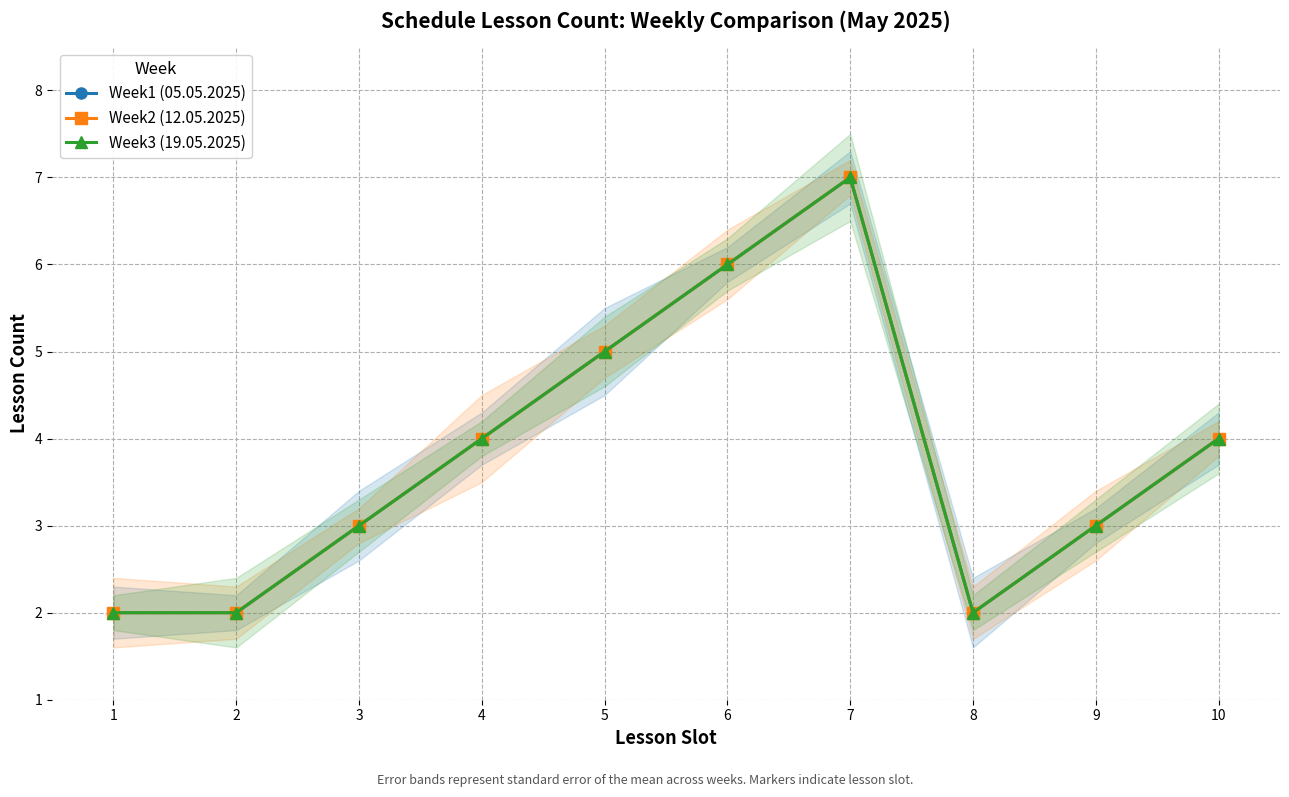

Is the value of Week2 (12.05.2025) at 3 greater than the value of Week3 (19.05.2025) at 2?

Yes